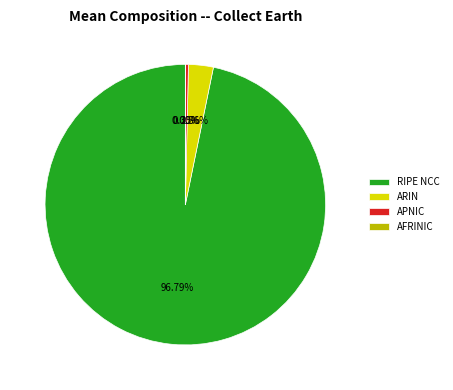

Which category has the biggest portion of the pie?

RIPE NCC